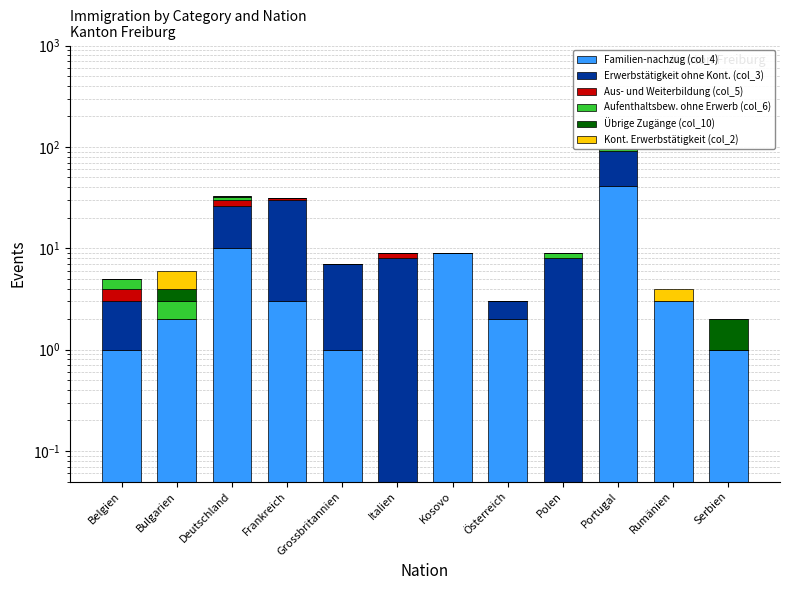

What is the difference between the highest and lowest values at Rumänien?

3